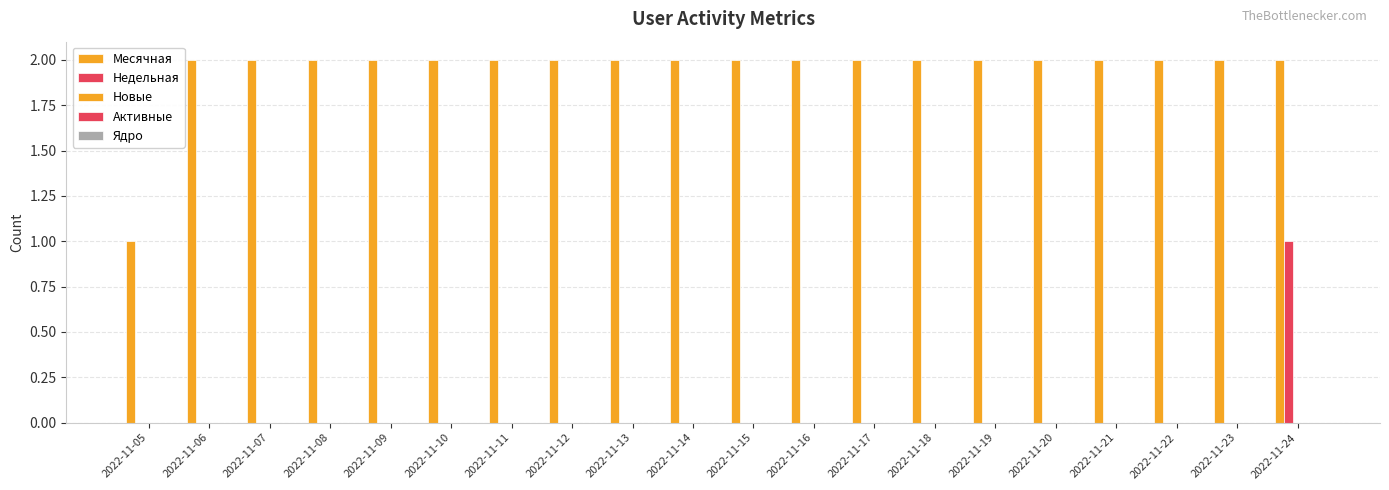

Which category has the highest value across all series?

2022-11-06